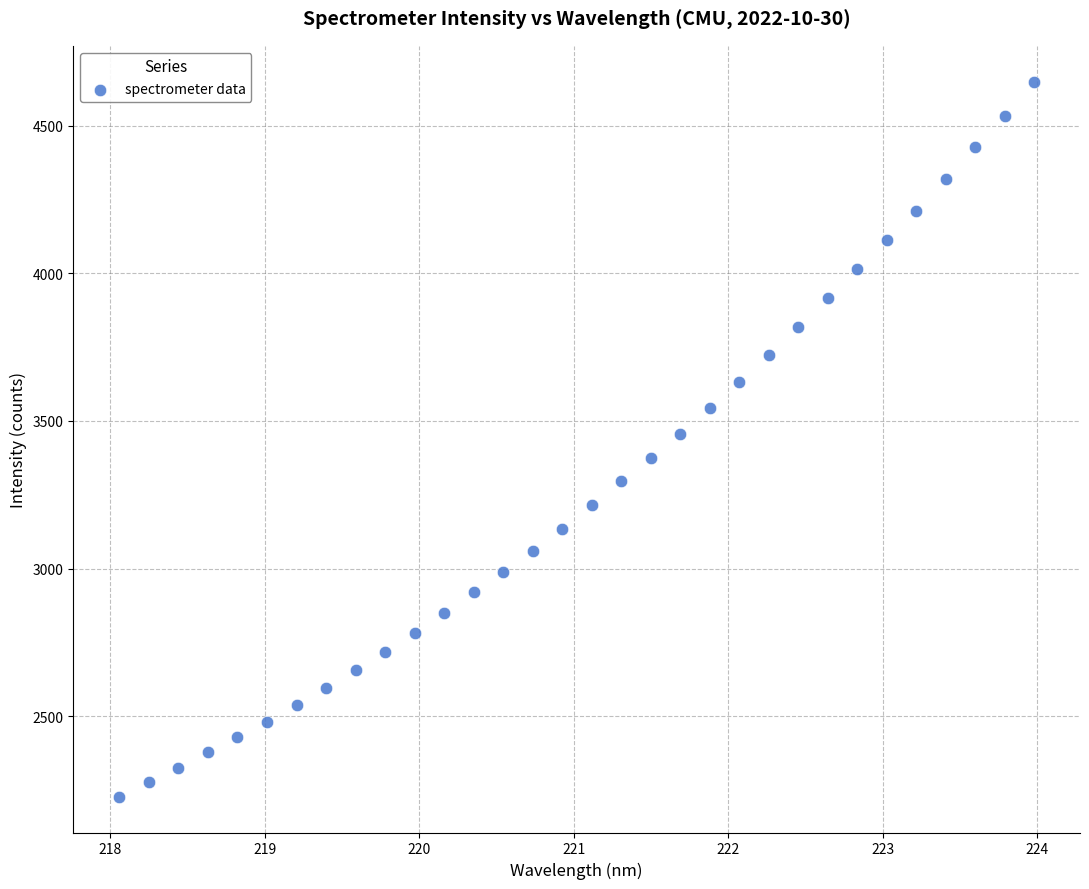

What is the range of X values (max minus min)?

5.9